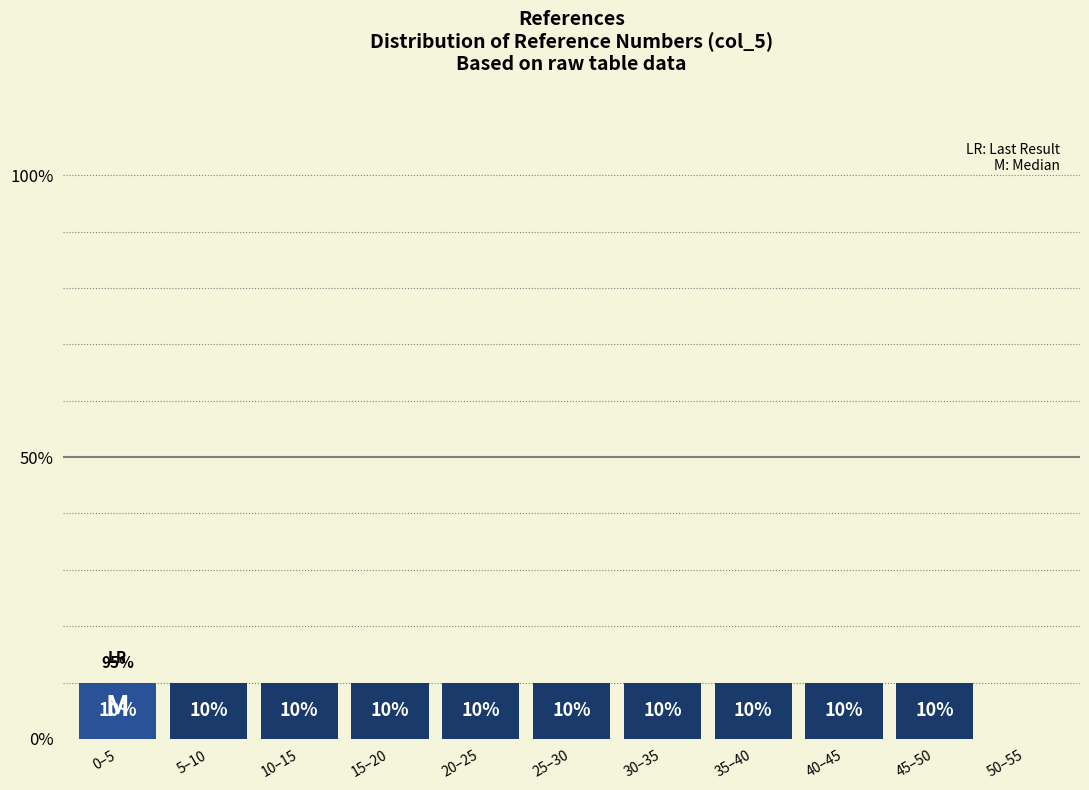

Reading left to right, extract all data points from this chart.

0–5=10	5–10=10	10–15=10	15–20=10	20–25=10	25–30=10	30–35=10	35–40=10	40–45=10	45–50=10	50–55=0